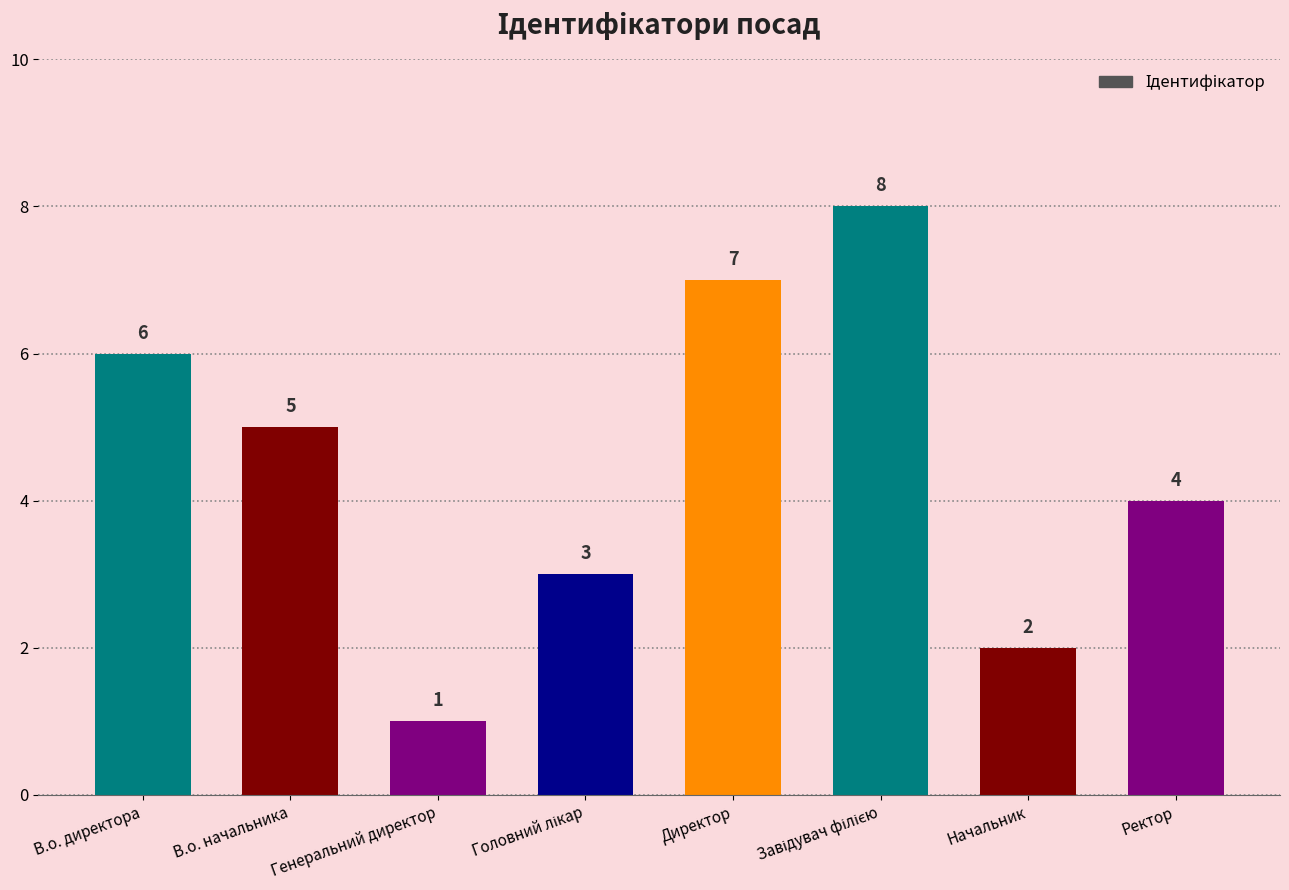

Between Начальник and Генеральний директор, which is larger?

Начальник